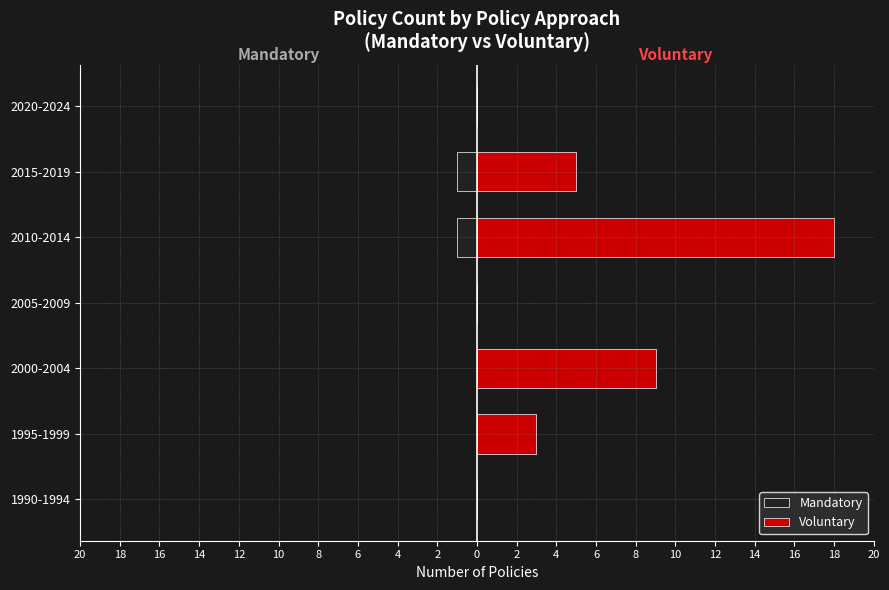

What is the average value of the Voluntary series?

5